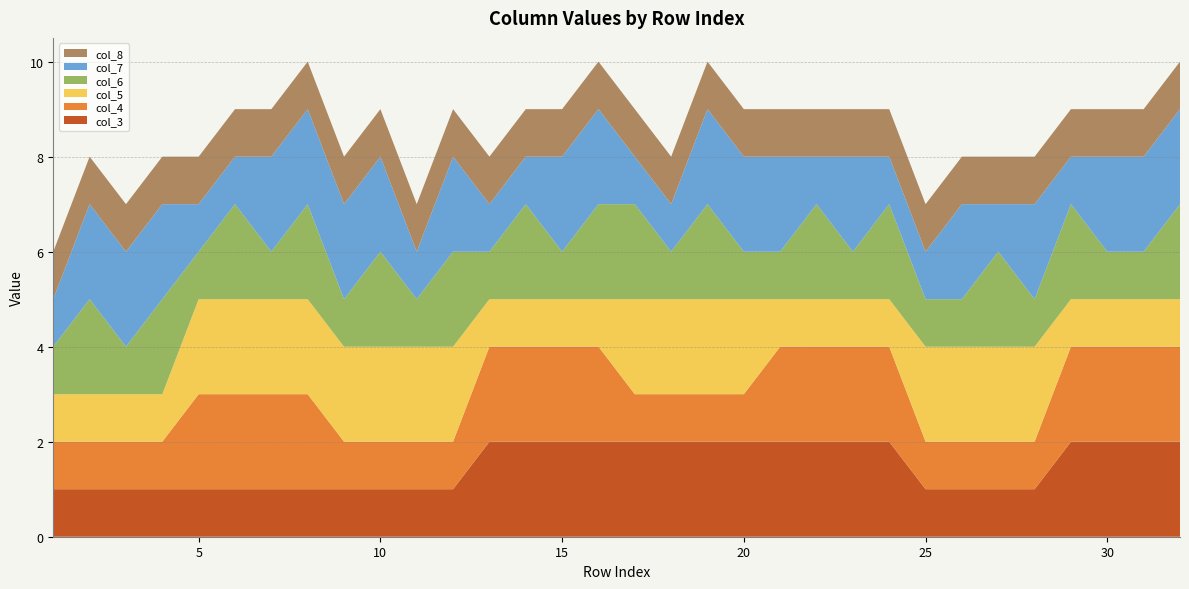

Reading left to right, extract all data points from this chart.

col_3: 1=1	2=1	3=1	4=1	5=1	6=1	7=1	8=1	9=1	10=1	11=1	12=1	13=2	14=2	15=2	16=2	17=2	18=2	19=2	20=2	21=2	22=2	23=2	24=2	25=1	26=1	27=1	28=1	29=2	30=2	31=2	32=2
col_4: 1=1	2=1	3=1	4=1	5=2	6=2	7=2	8=2	9=1	10=1	11=1	12=1	13=2	14=2	15=2	16=2	17=1	18=1	19=1	20=1	21=2	22=2	23=2	24=2	25=1	26=1	27=1	28=1	29=2	30=2	31=2	32=2
col_5: 1=1	2=1	3=1	4=1	5=2	6=2	7=2	8=2	9=2	10=2	11=2	12=2	13=1	14=1	15=1	16=1	17=2	18=2	19=2	20=2	21=1	22=1	23=1	24=1	25=2	26=2	27=2	28=2	29=1	30=1	31=1	32=1
col_6: 1=1	2=2	3=1	4=2	5=1	6=2	7=1	8=2	9=1	10=2	11=1	12=2	13=1	14=2	15=1	16=2	17=2	18=1	19=2	20=1	21=1	22=2	23=1	24=2	25=1	26=1	27=2	28=1	29=2	30=1	31=1	32=2
col_7: 1=1	2=2	3=2	4=2	5=1	6=1	7=2	8=2	9=2	10=2	11=1	12=2	13=1	14=1	15=2	16=2	17=1	18=1	19=2	20=2	21=2	22=1	23=2	24=1	25=1	26=2	27=1	28=2	29=1	30=2	31=2	32=2
col_8: 1=1	2=1	3=1	4=1	5=1	6=1	7=1	8=1	9=1	10=1	11=1	12=1	13=1	14=1	15=1	16=1	17=1	18=1	19=1	20=1	21=1	22=1	23=1	24=1	25=1	26=1	27=1	28=1	29=1	30=1	31=1	32=1